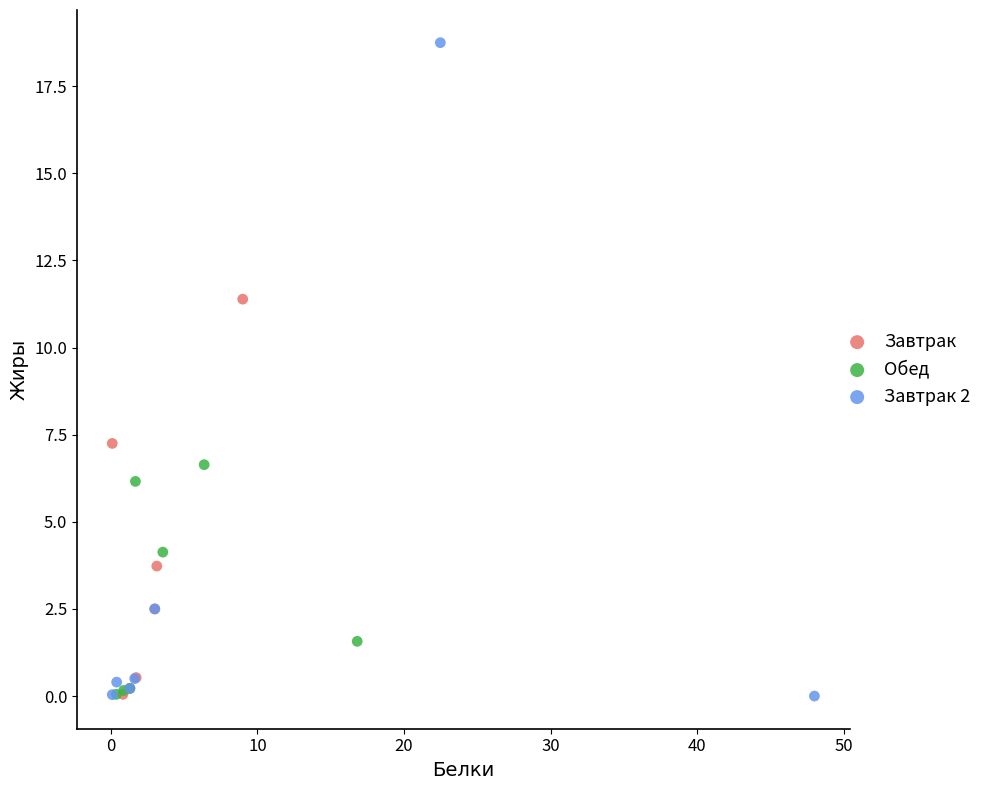

Which series has the largest Y range (max minus min)?

Завтрак 2